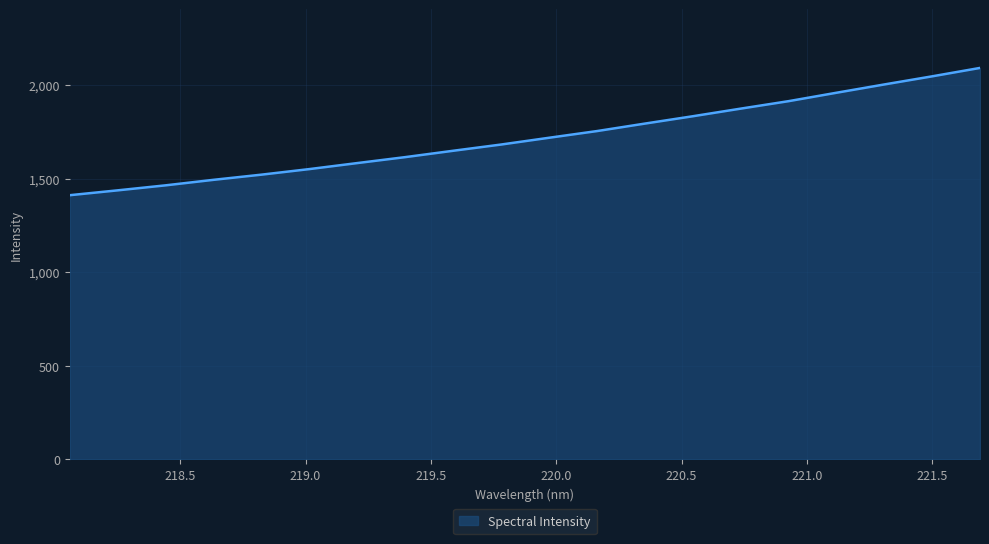

What is the maximum value shown in the chart?

2092.4